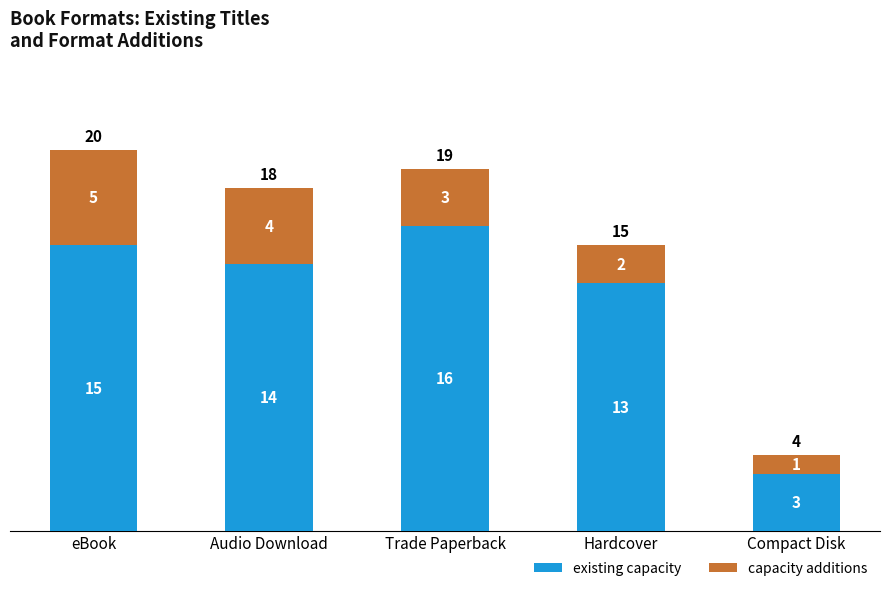

At which label does existing capacity reach its peak?

Trade Paperback